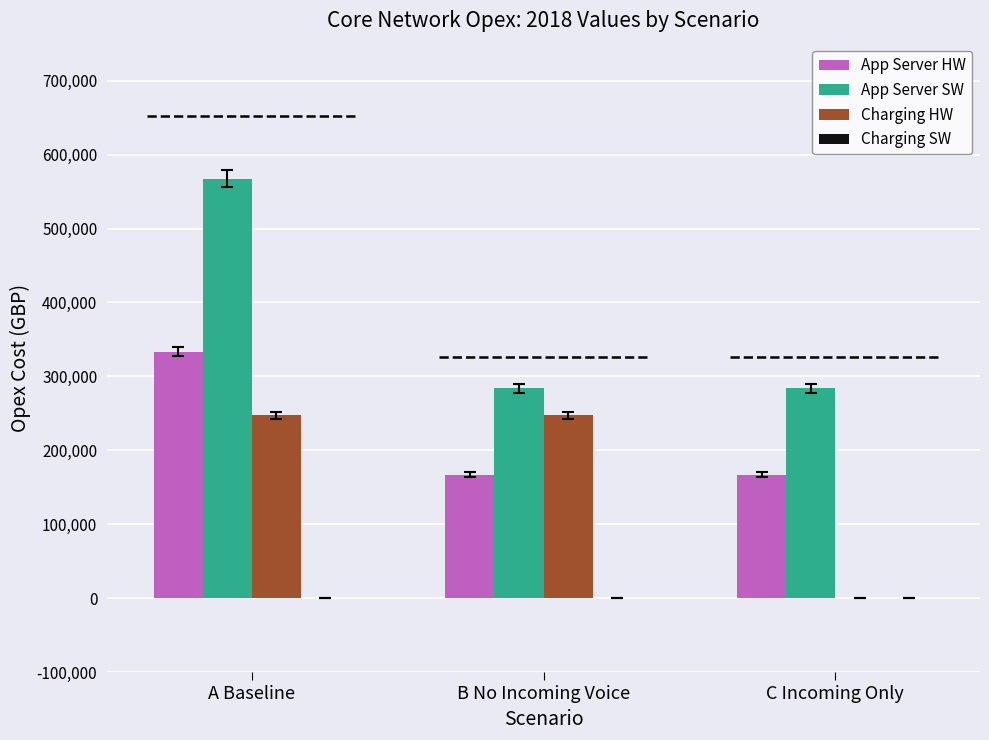

What is the greatest value displayed?

567552.8